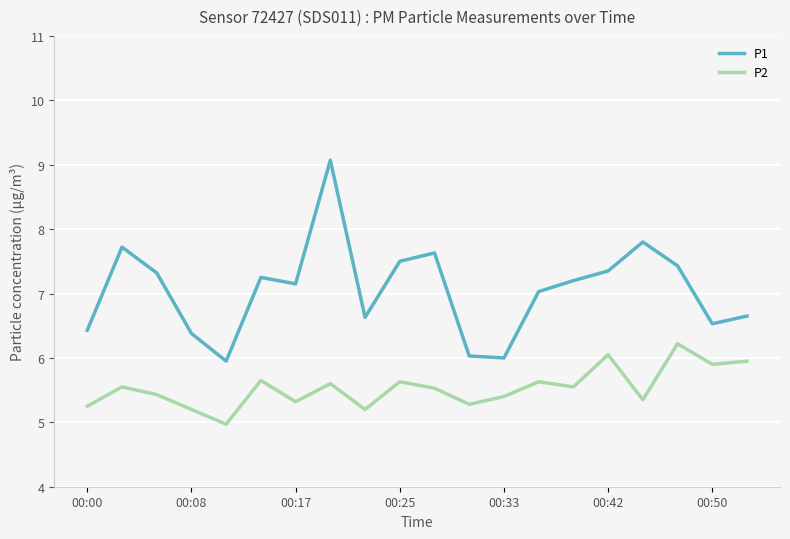

Which series has the largest range (max minus min)?

P1